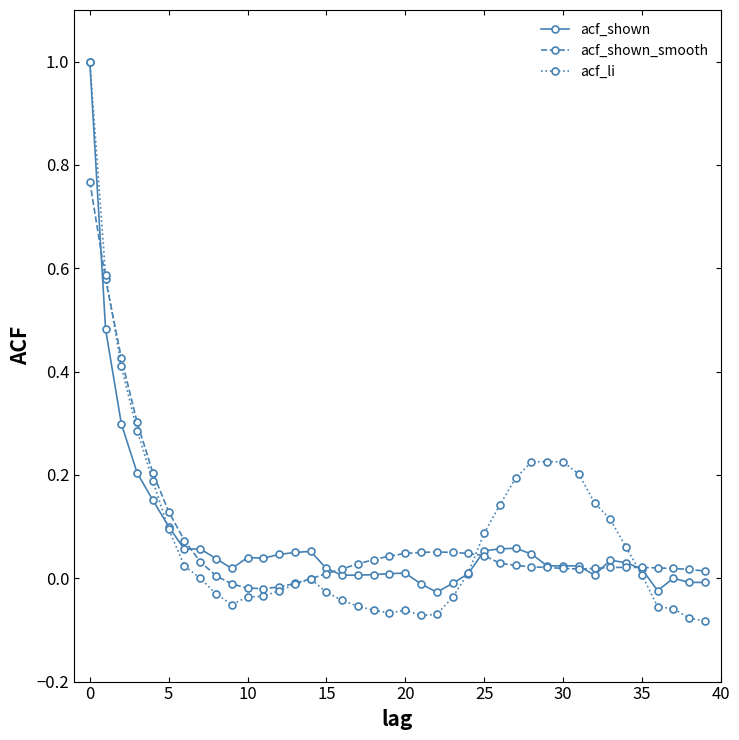

True or false: acf_shown_smooth has more than 0 points higher than both neighbors.

True